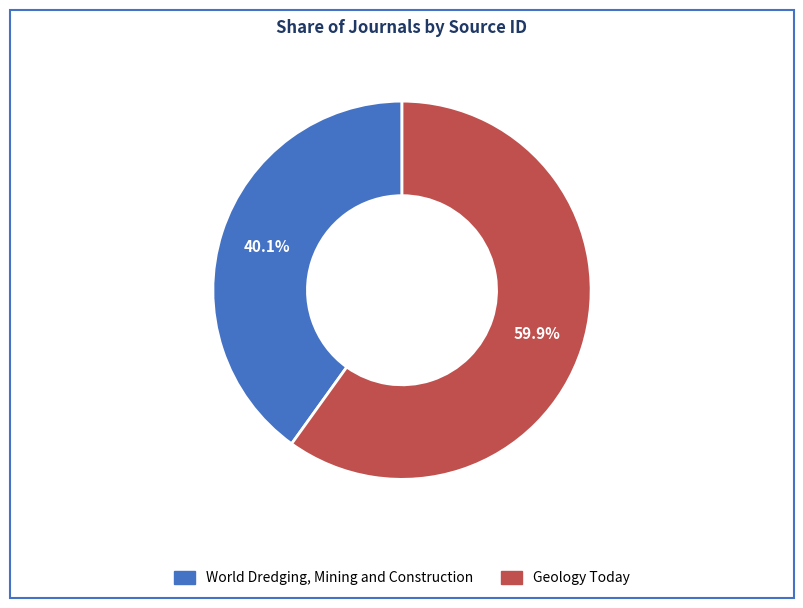

What portion of the pie excludes Geology Today?

40.1%